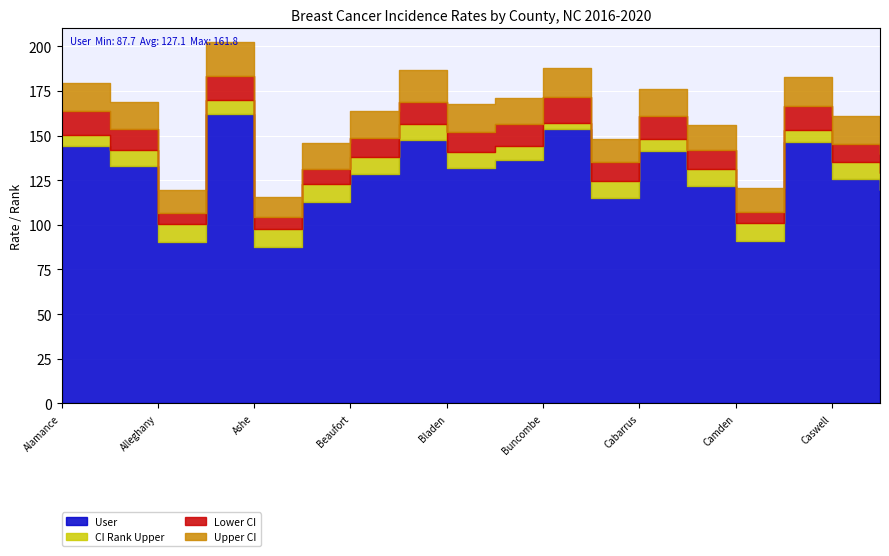

What is the sum of all Upper CI values?

2679.2